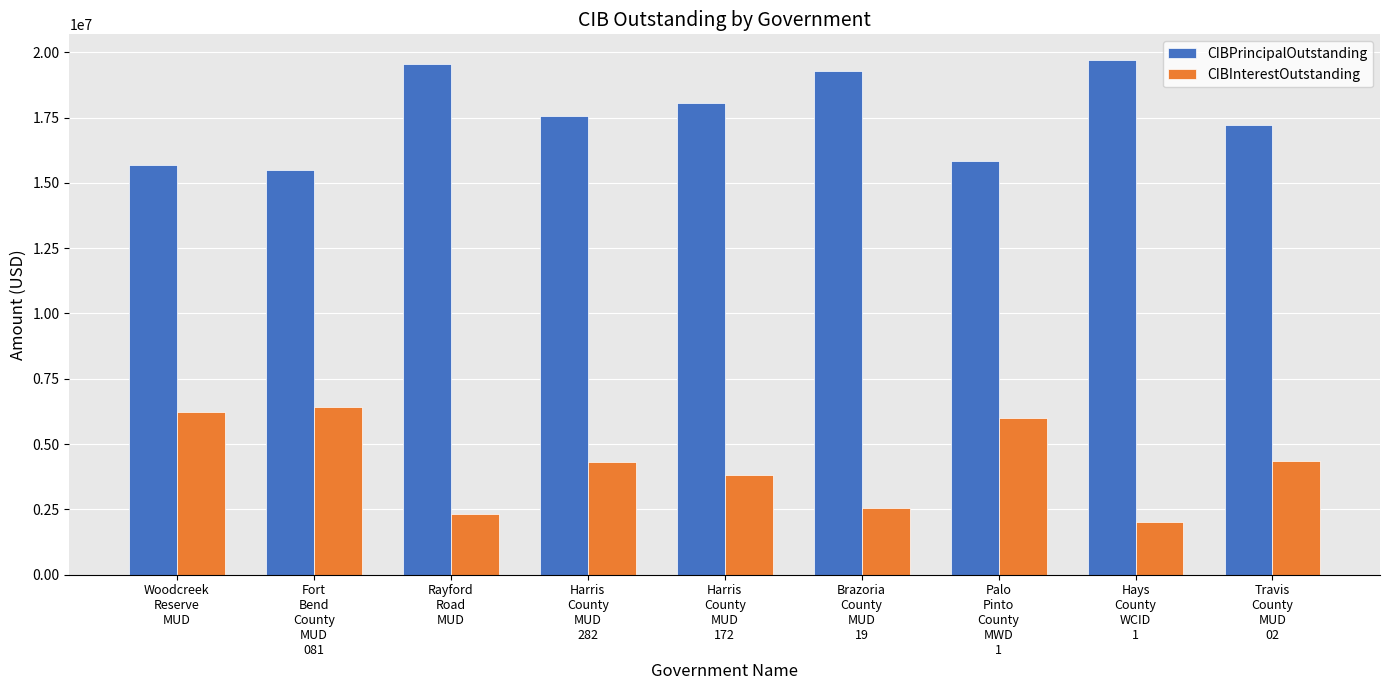

The CIBInterestOutstanding series shows 7652021.1 at Harris
County
MUD
282. True or false?

False